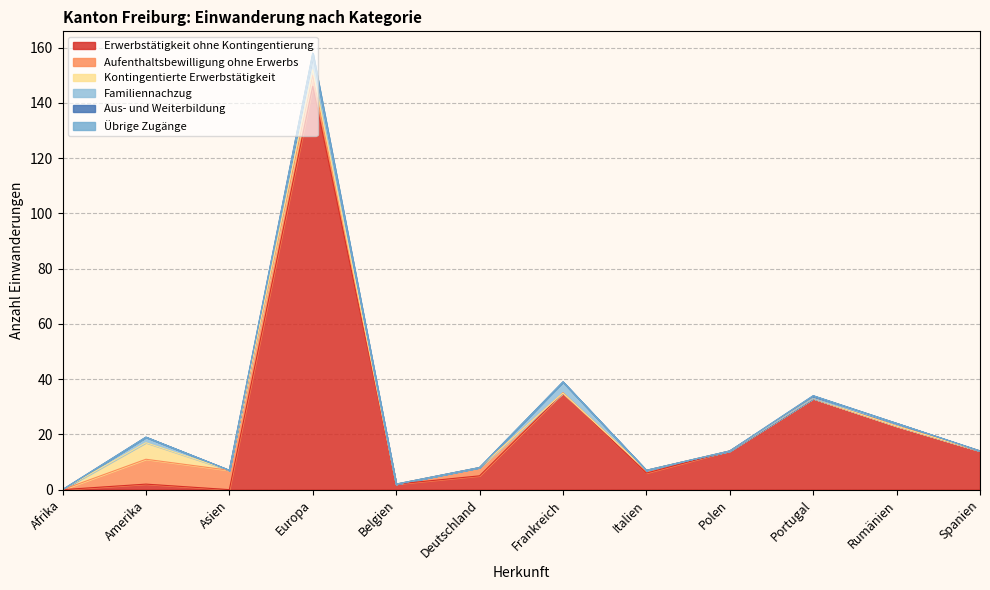

How many positive values does the Erwerbstätigkeit ohne Kontingentierung series have?

10